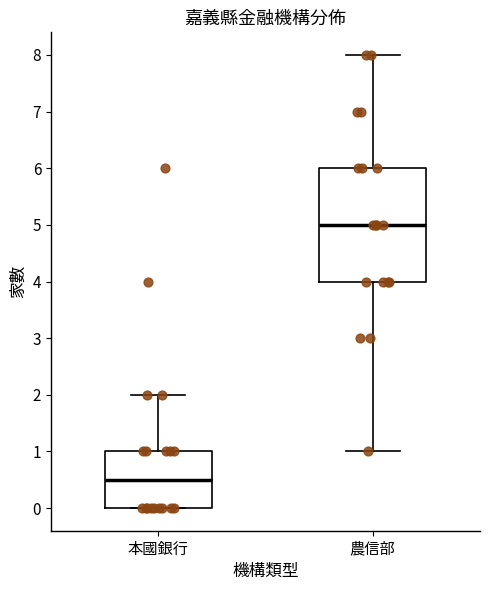

Reading left to right, transcribe this box plot: for each box, give where its median line is, the range the box spans, and where its two whiskers end, as read against the y-axis. The values are not printed on the chart, so give them approximately, as read against the axis.

本國銀行: median 0.5, box 0.0 to 1.0, whiskers 0.0 to 2.0
農信部: median 5.0, box 4.0 to 6.0, whiskers 1.0 to 8.0